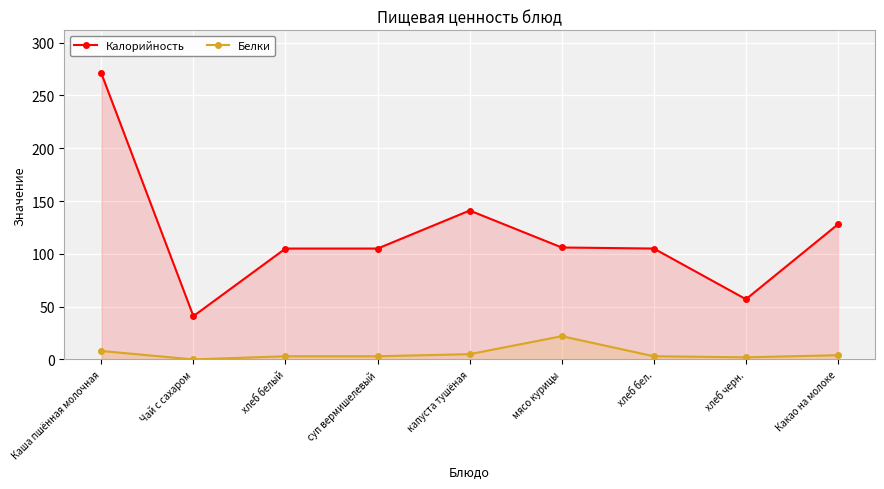

In Белки, how many points are lower than both neighbors (excluding endpoints)?

2